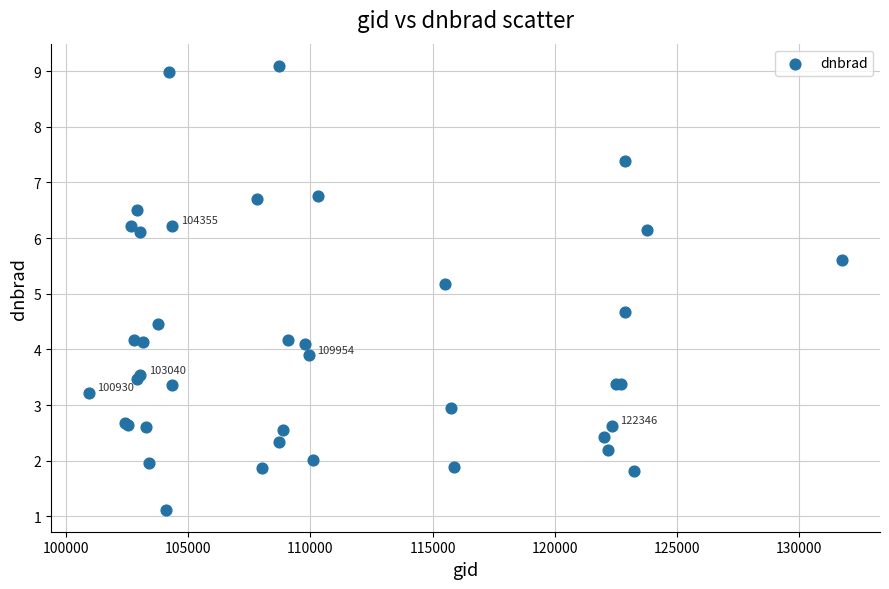

What Y value in the scatter plot is closest to 5?

5.2